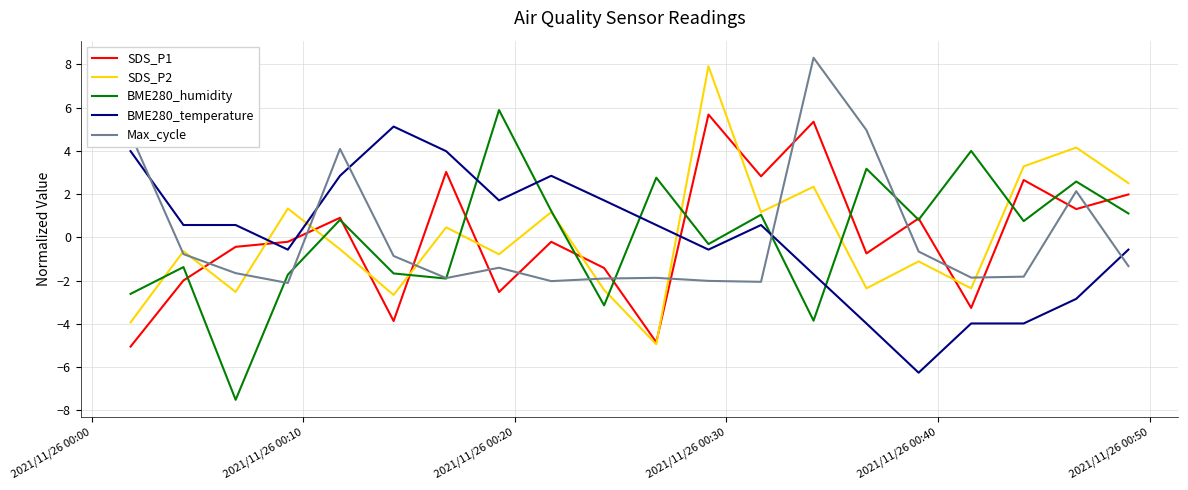

In Max_cycle, how many points are higher than both neighbors (excluding endpoints)?

5